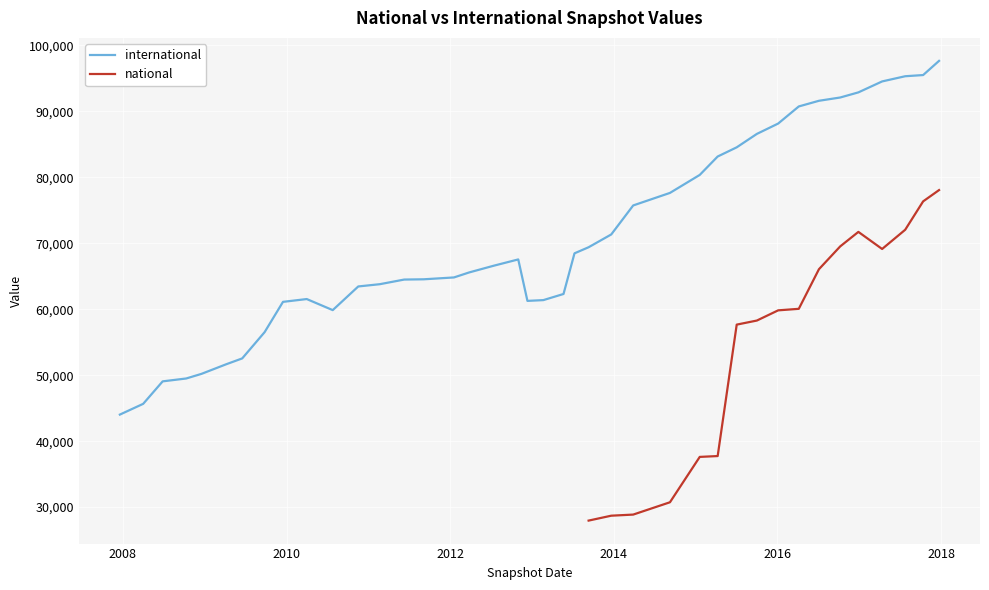

How many positive values does the national series have?

17